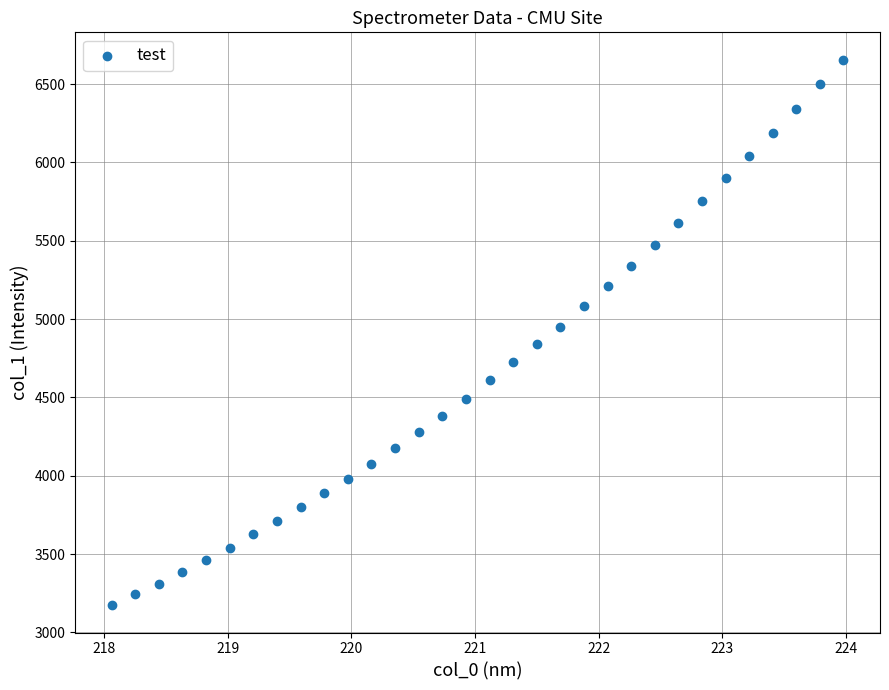

What is the range of X values (max minus min)?

5.9